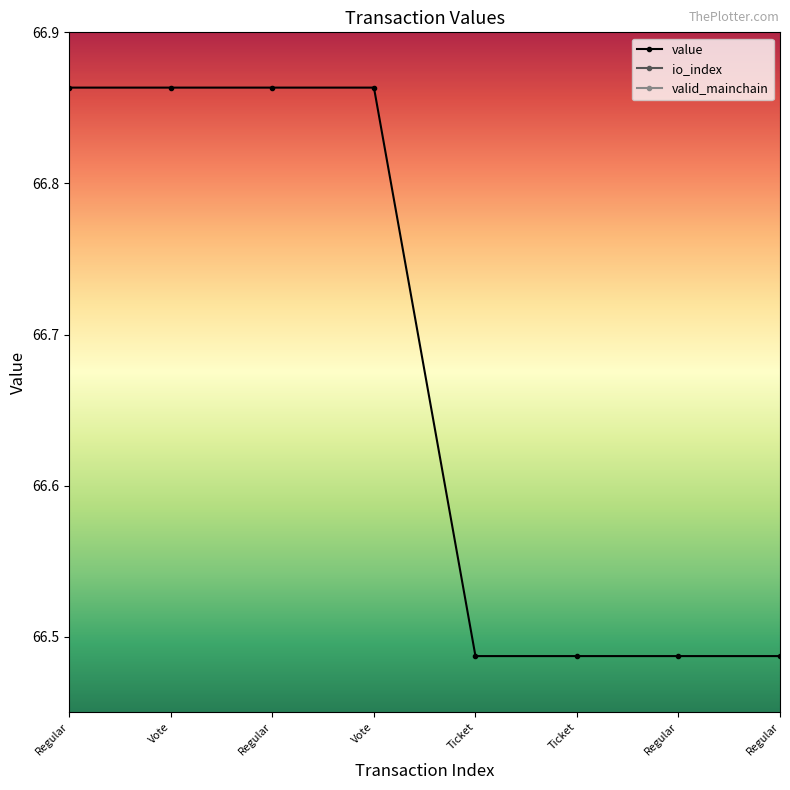

Which series has the largest total across all categories?

value